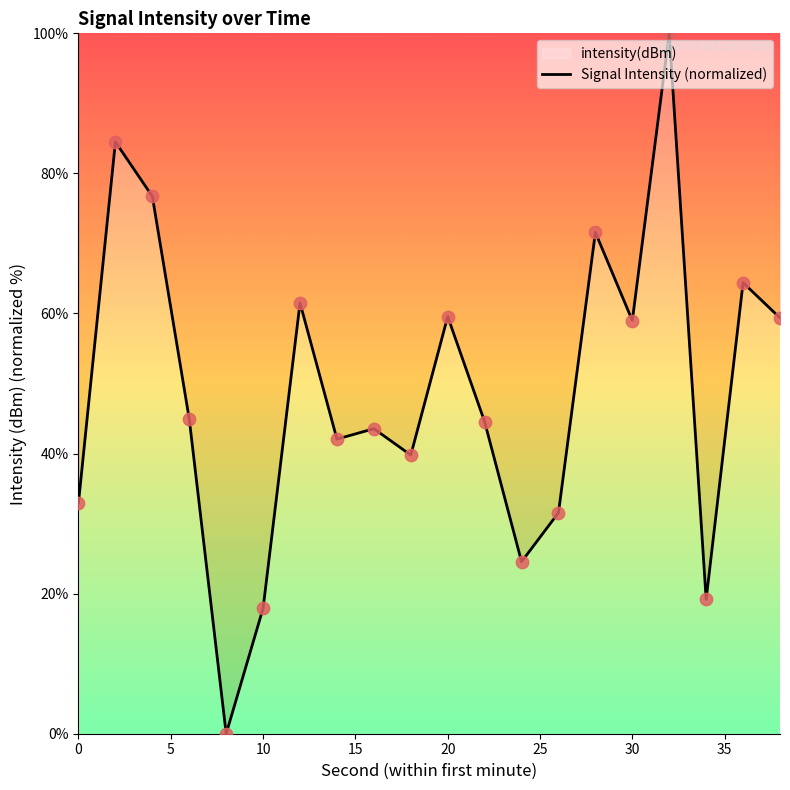

What is the ratio of the value at 22 to the value at 2?

0.5